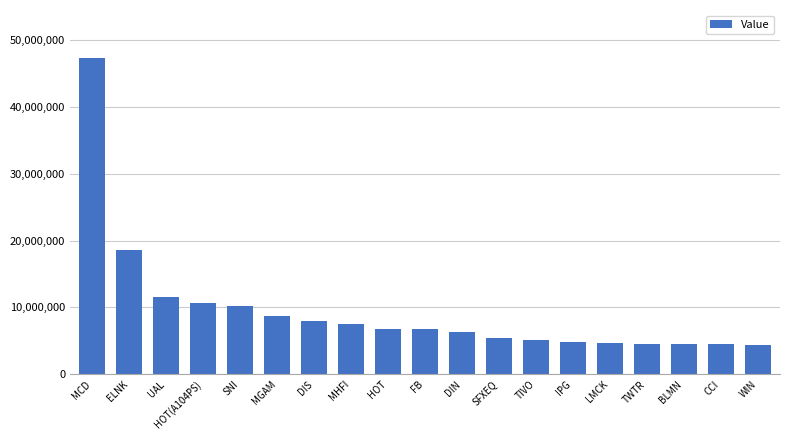

The chart shows a value of 6771000 at FB. True or false?

True